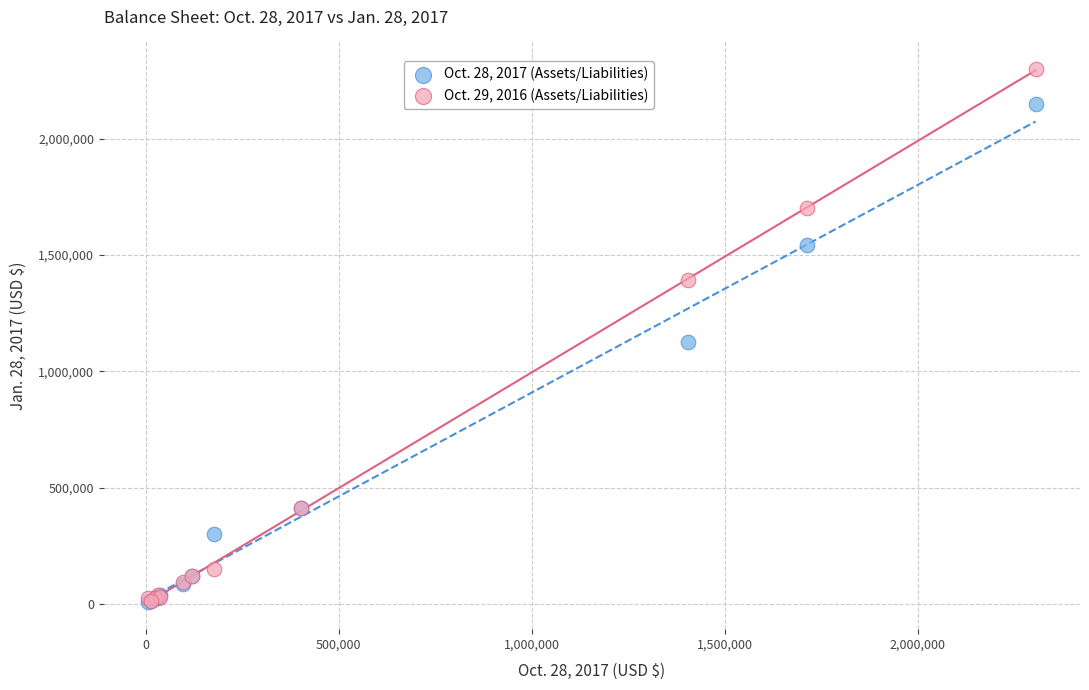

What are all the series names shown in the legend?

Oct. 28, 2017 (Assets/Liabilities), Oct. 29, 2016 (Assets/Liabilities)